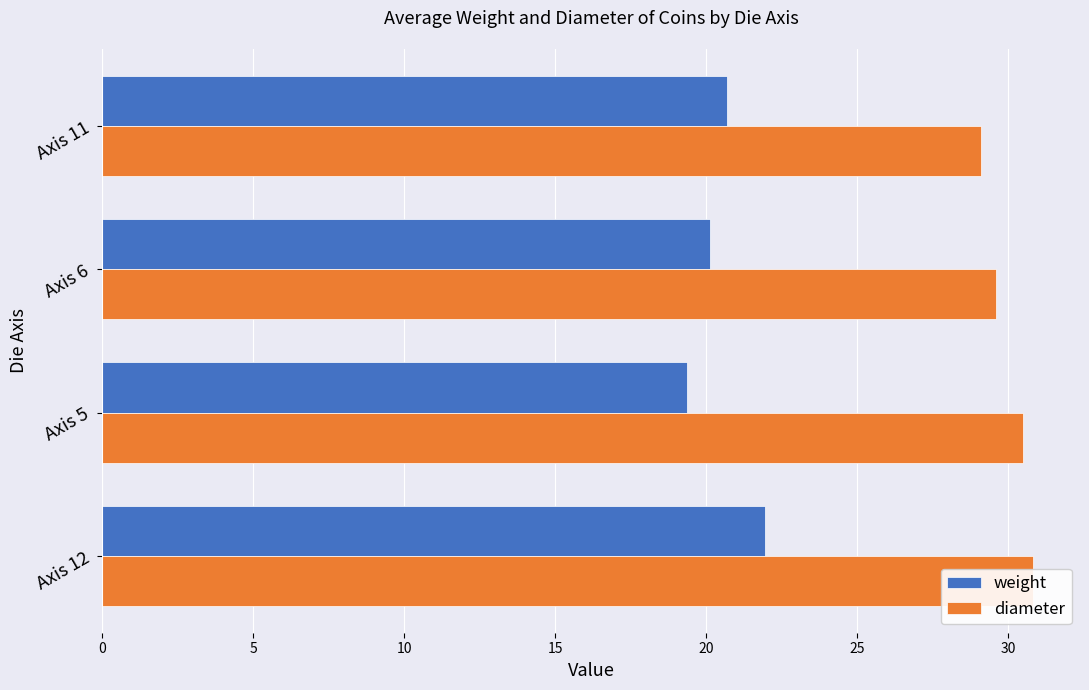

True or false: diameter has a value of 30.5 at Axis 5.

True